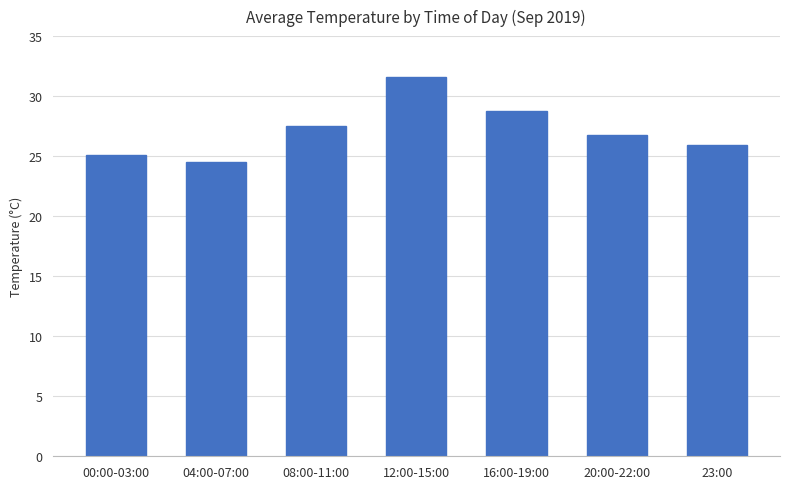

How many data points does each series have?

7